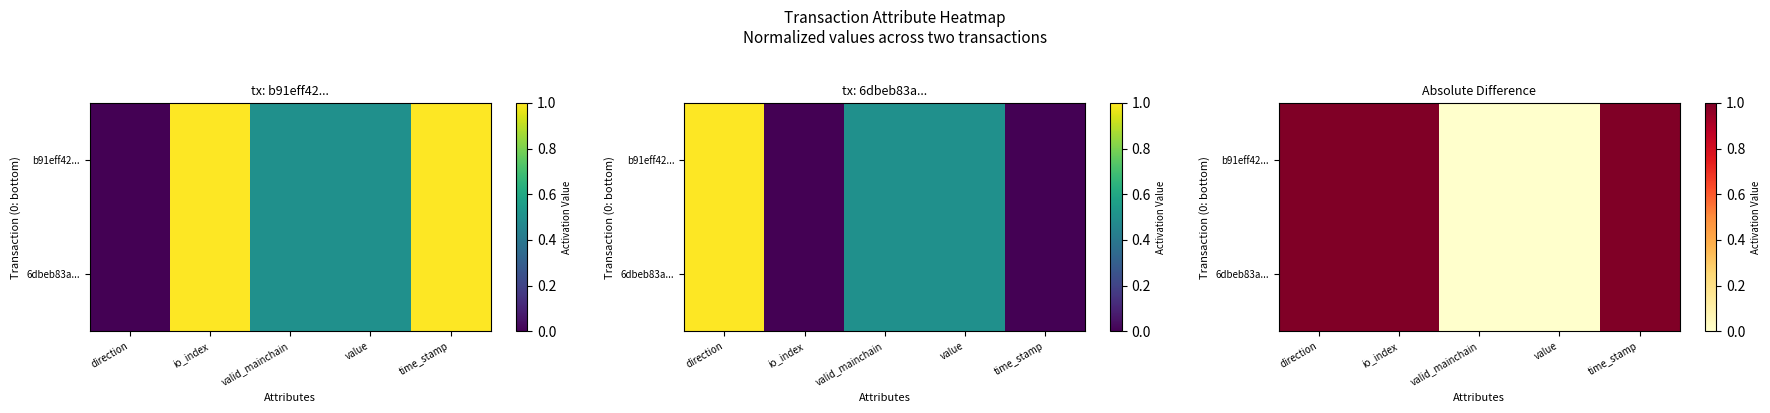

Which category has the highest value in the 6dbeb83a... series?

direction